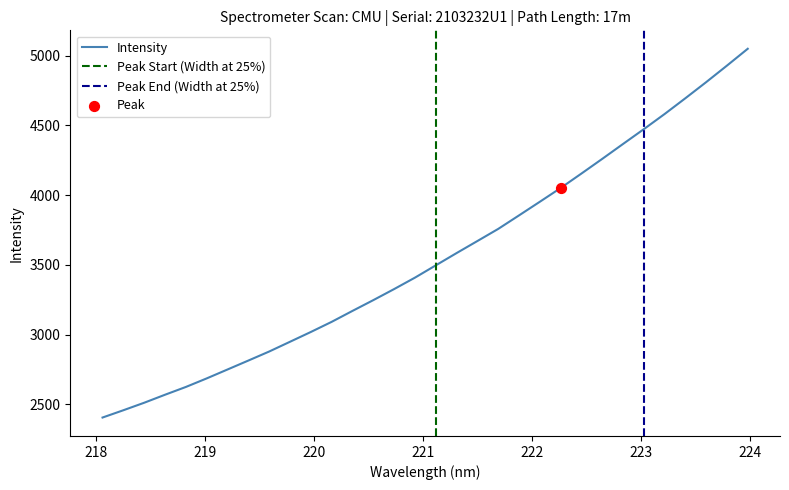

What is the change in value from 220.5444 to 222.4538?

+907.4